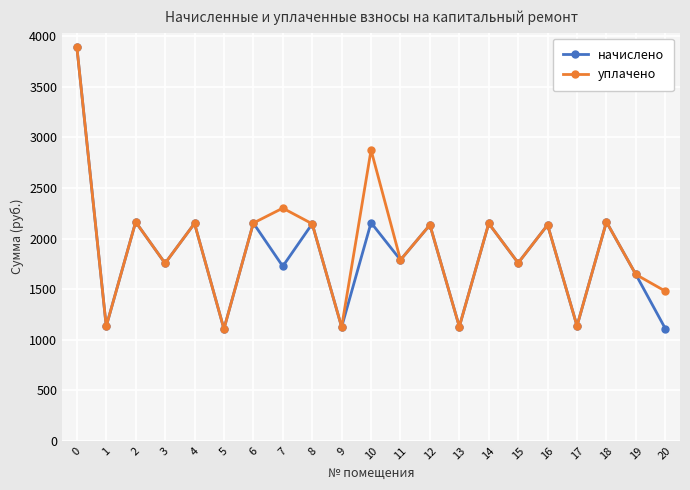

How many lines are shown in the chart?

2